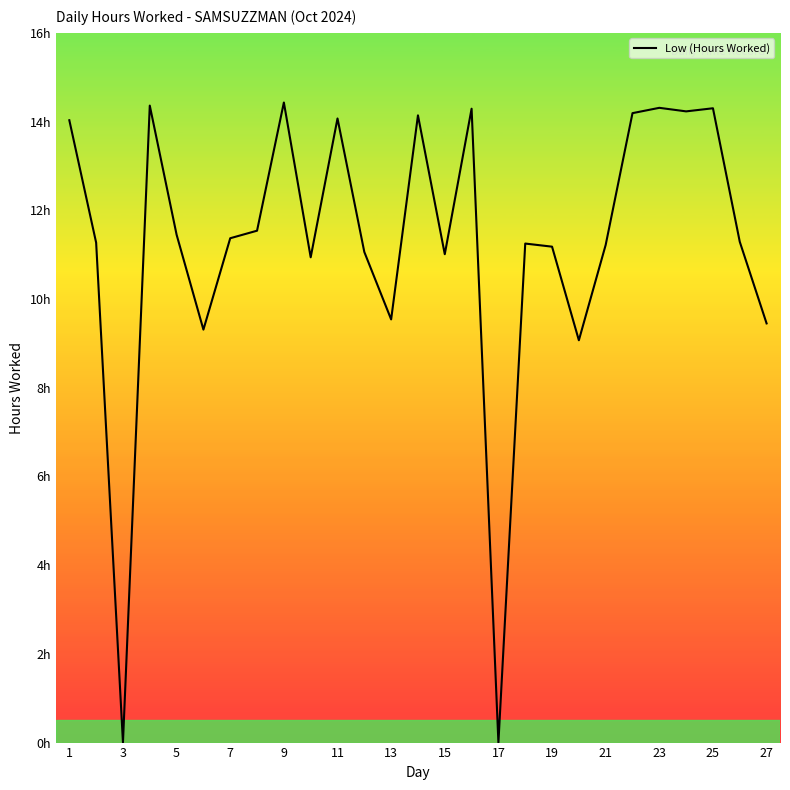

What is the difference between the second highest and second lowest values?

14.4